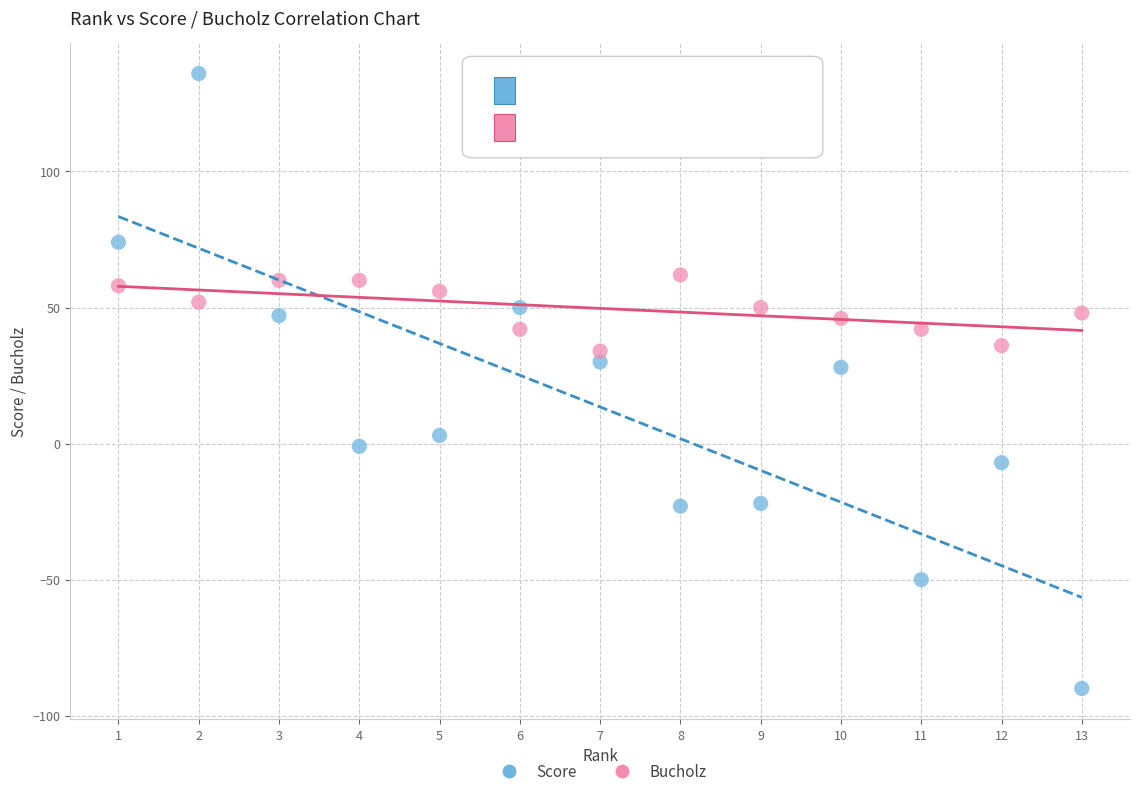

What are all the series names shown in the legend?

Score, Bucholz